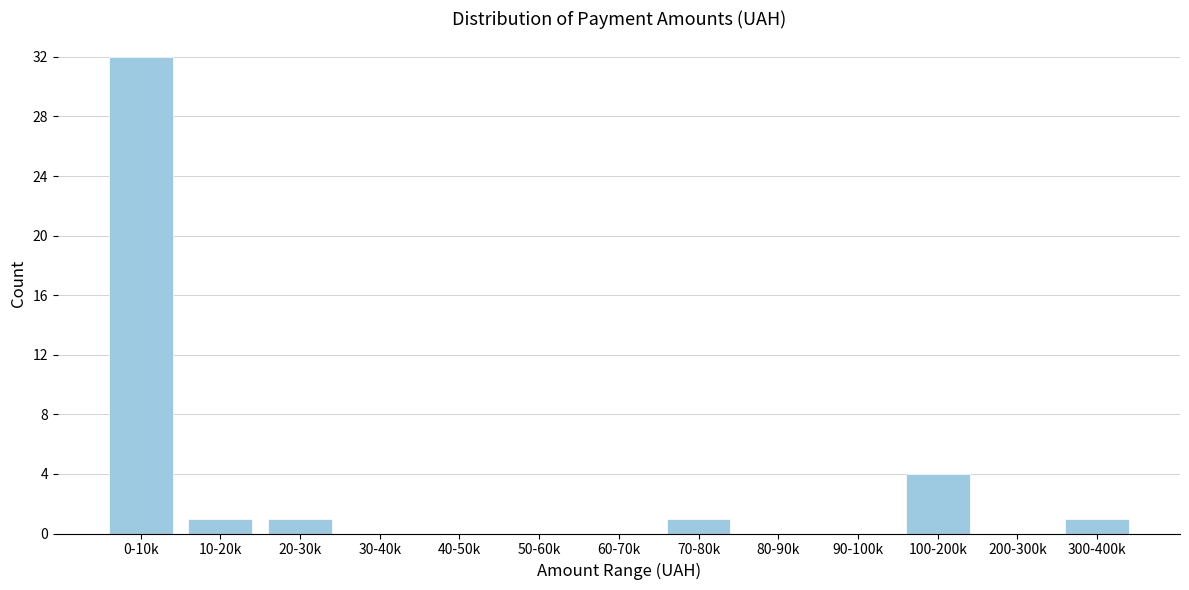

Reading left to right, transcribe all the data shown in this chart.

0-10k=32	10-20k=1	20-30k=1	30-40k=0	40-50k=0	50-60k=0	60-70k=0	70-80k=1	80-90k=0	90-100k=0	100-200k=4	200-300k=0	300-400k=1